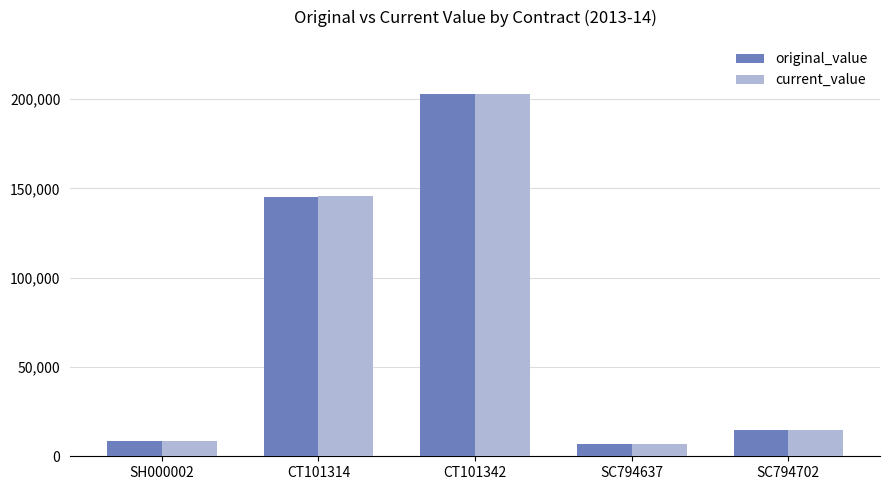

What is the difference between the maximum and minimum values in the current_value series?

195977.6